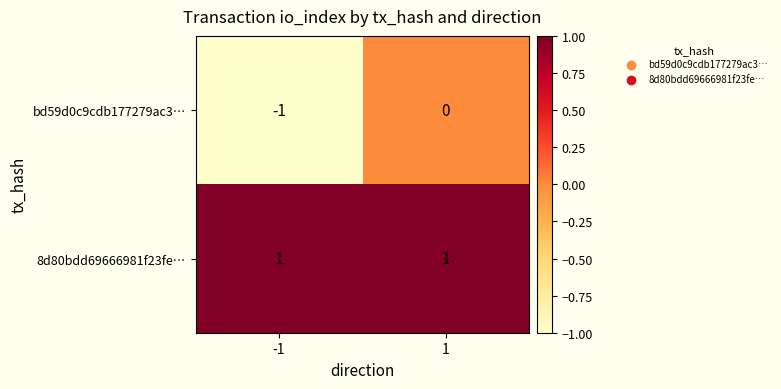

Reading right to left, extract all data points from this chart.

bd59d0c9cdb177279ac3…: 1=0	-1=-1
8d80bdd69666981f23fe…: 1=1	-1=1